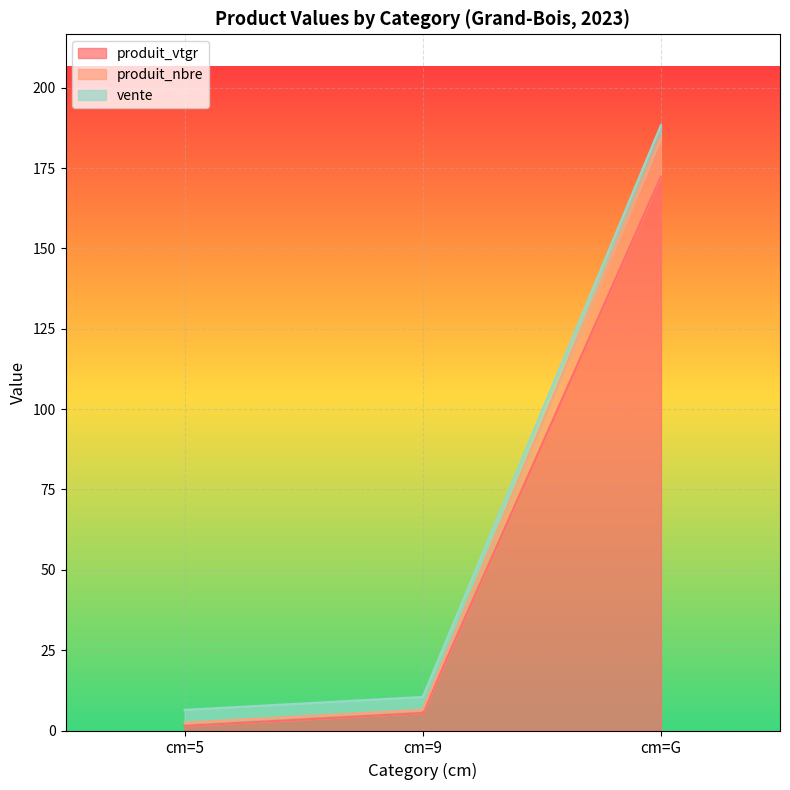

Where does the produit_nbre series first go above 6?

cm=9